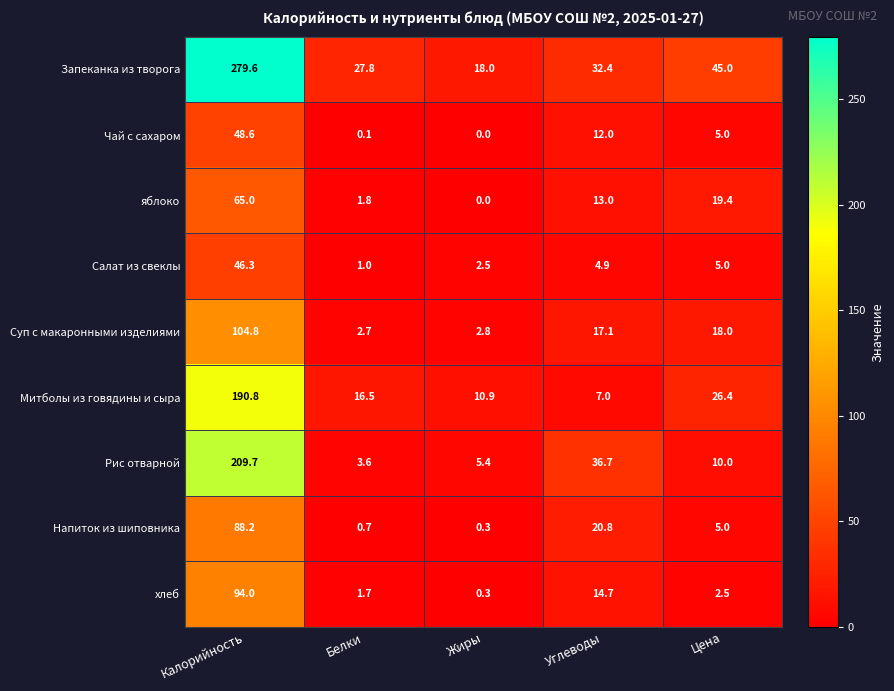

At how many categories does at least one series exceed 279?

1